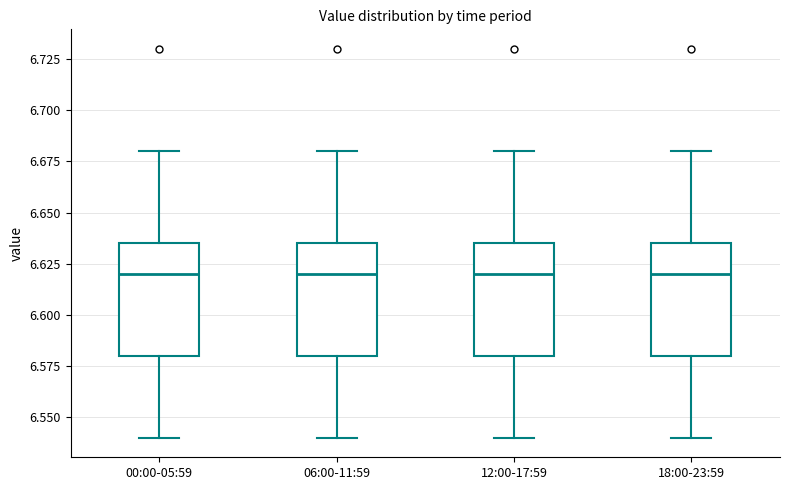

Where is the upper edge of the box for 18:00-23:59 on the y-axis? The values are not printed on the chart, so give them approximately, as read against the axis.

6.635